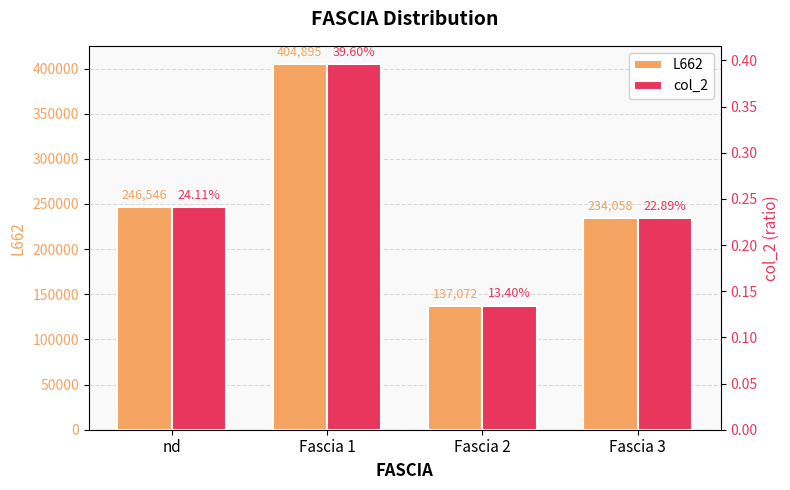

Are the bars grouped side by side (vs. stacked)?

Yes